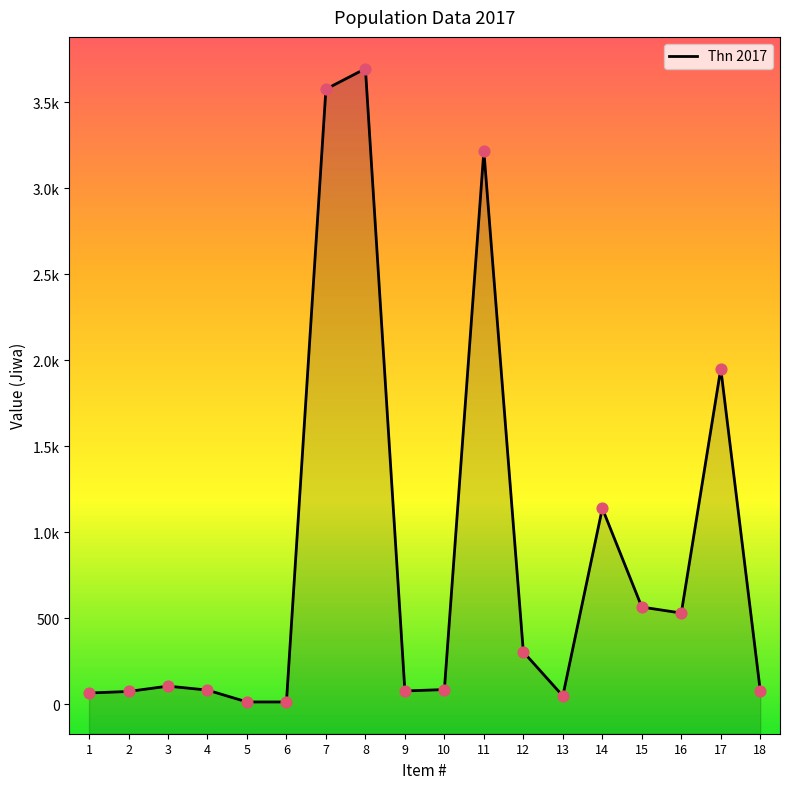

Which has a higher value, 16 or 5?

16